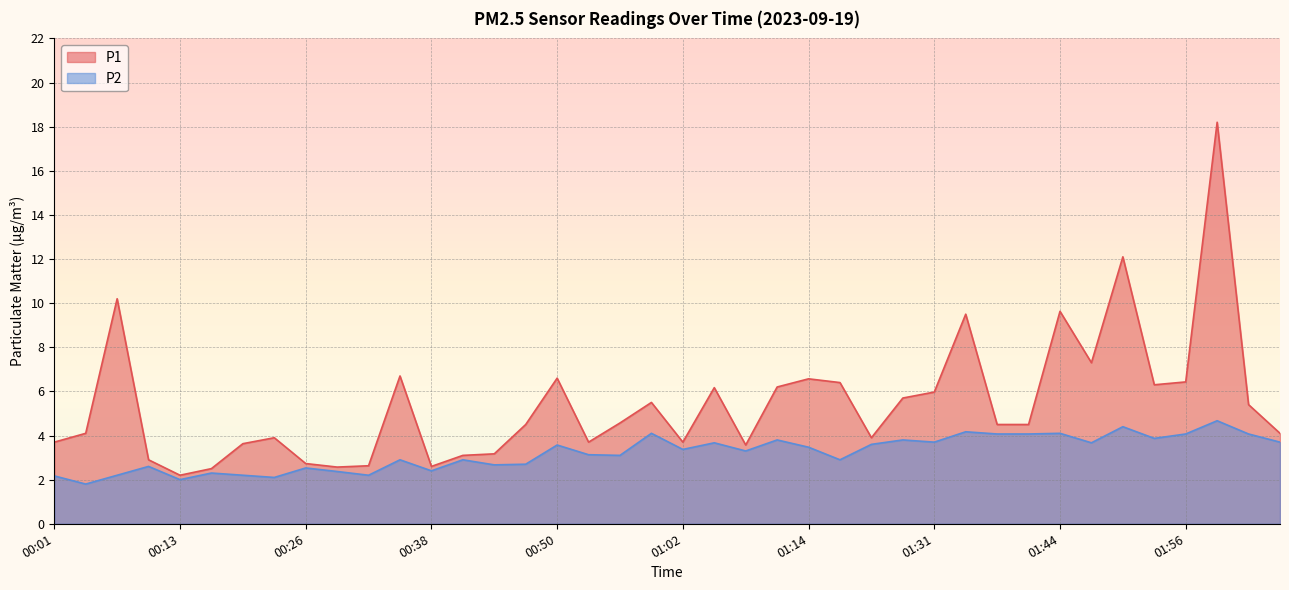

What position from the right is 01:50?

6